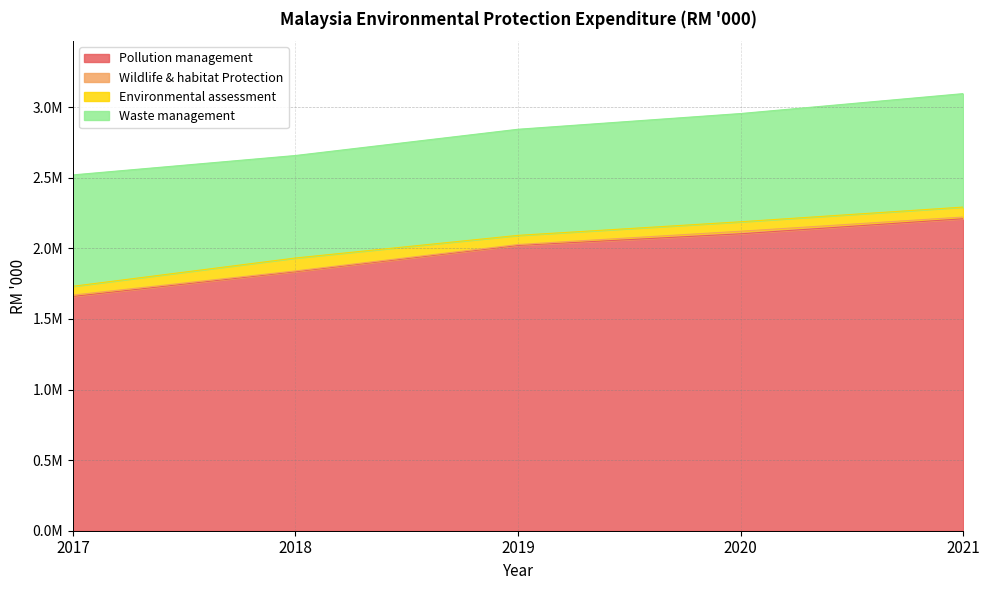

Does the chart display data point markers on the line(s)?

No